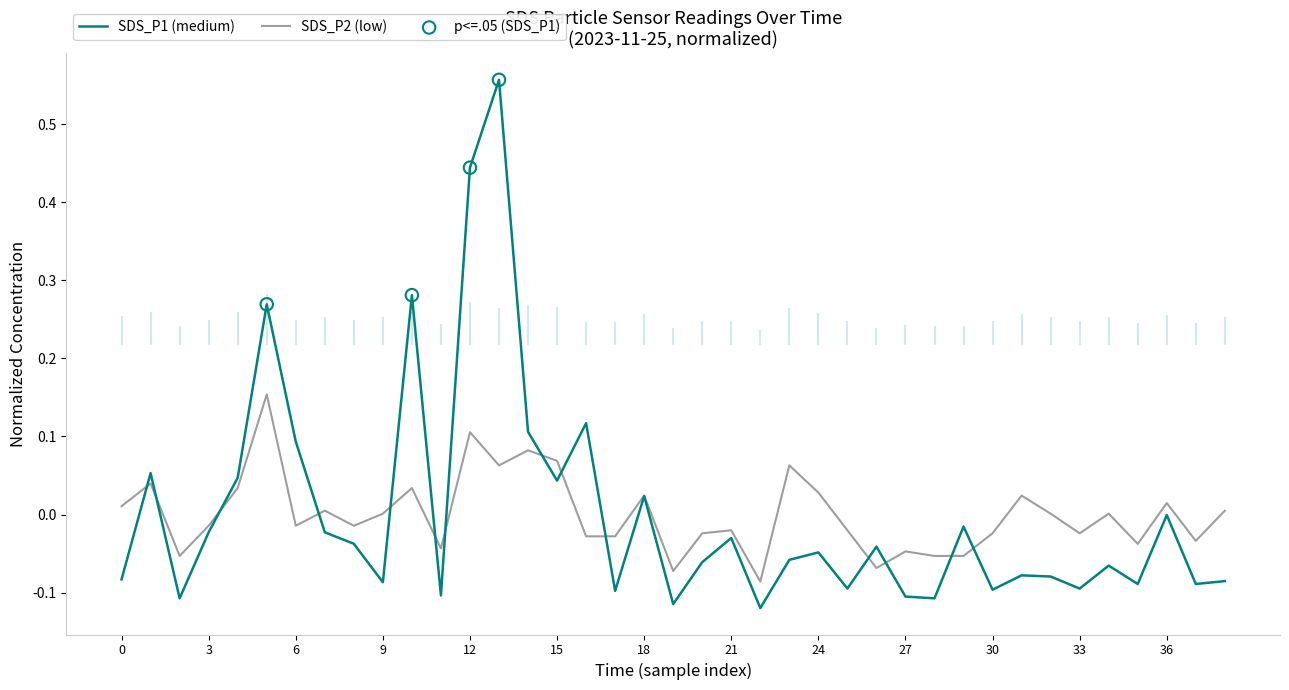

Which series has the largest range (max minus min)?

SDS_P1 (medium)